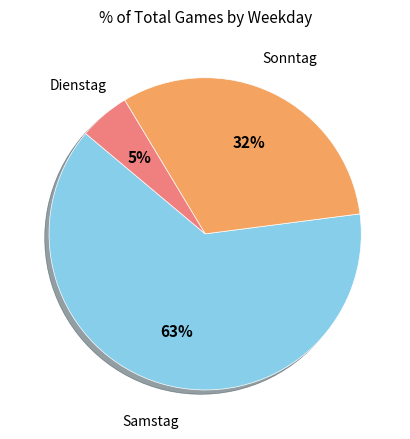

The Dienstag slice represents 12% of the pie. True or false?

False